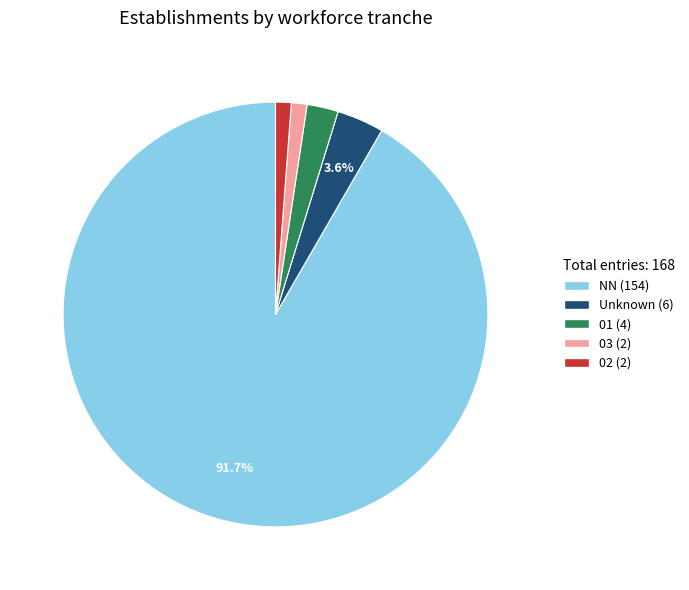

Which has a higher value, 01 (4) or 03 (2)?

01 (4)